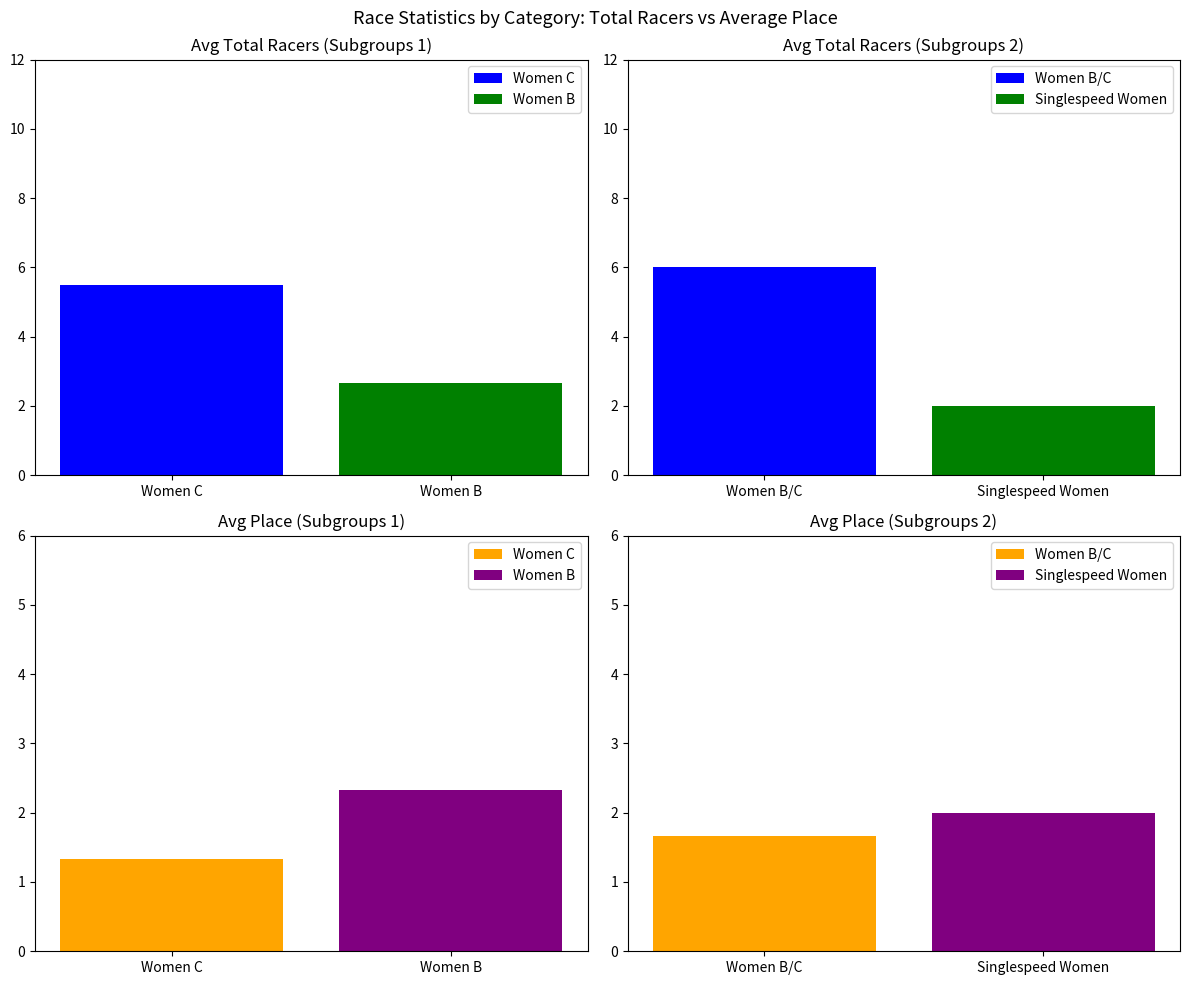

How many data points in Total Racers are above 4?

2